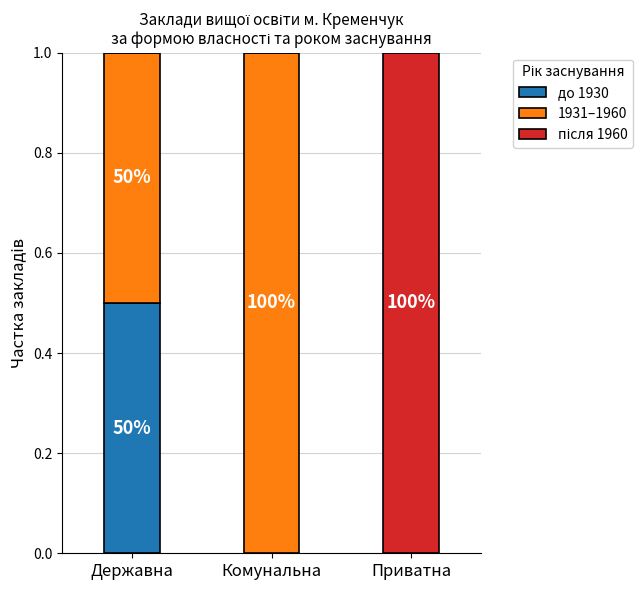

What is the total value across all series at Державна?

1.0